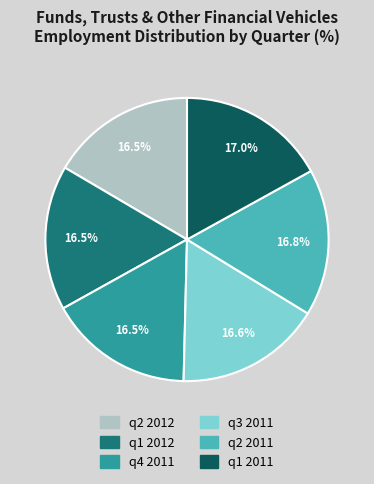

What is the ratio of the value at q2 2011 to the value at q3 2011?

1.0